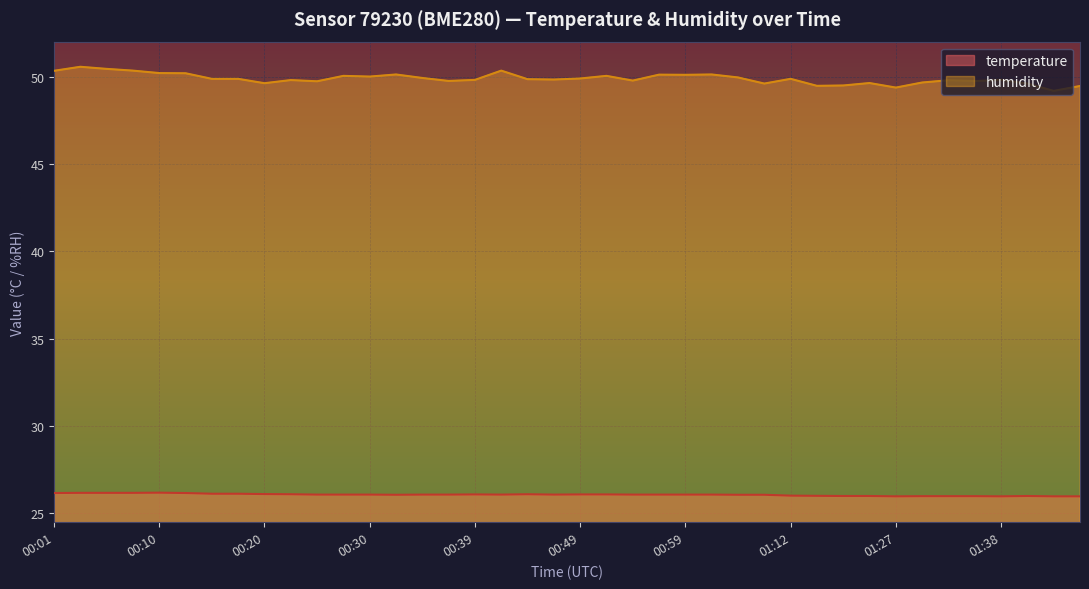

Is the value of temperature at 00:22 greater than the value of humidity at 01:35?

No